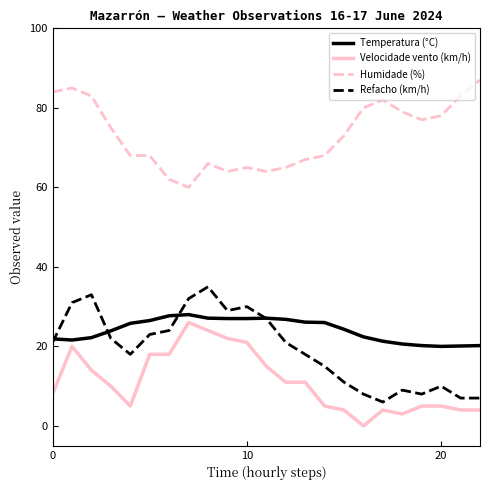

Which series has the largest total across all categories?

Humidade (%)